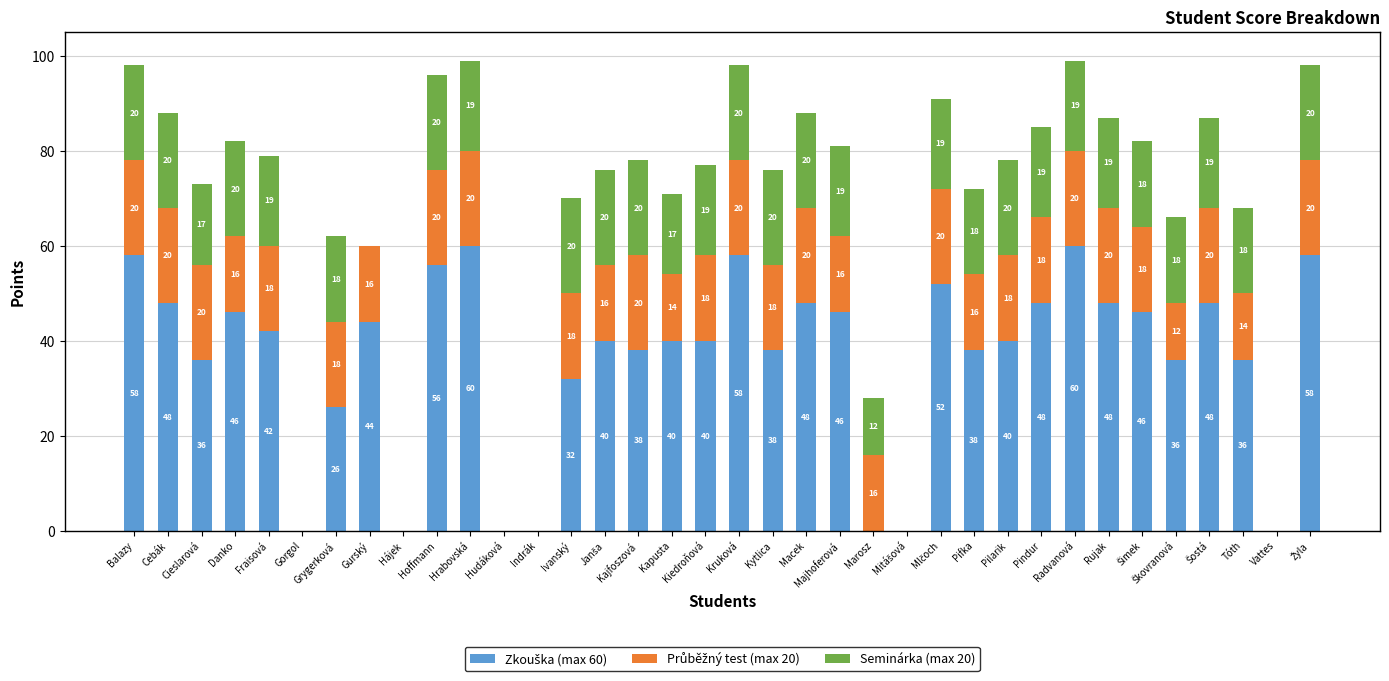

What is the total value across all series at Hrabovská?

99